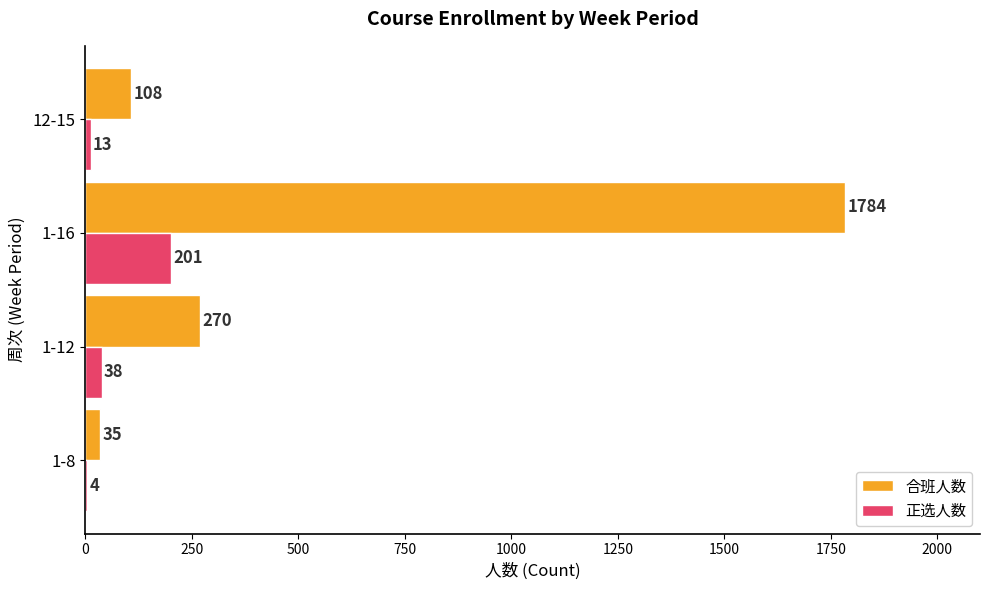

The value of 合班人数 at 1-16 is 1784. True or false?

True